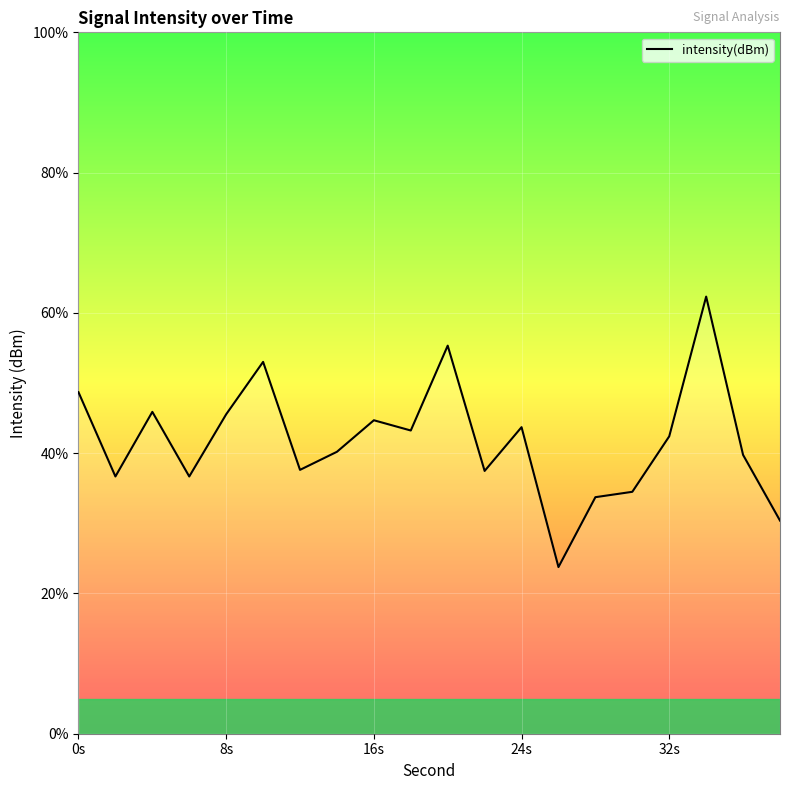

What is the minimum value shown in the chart?

23.8